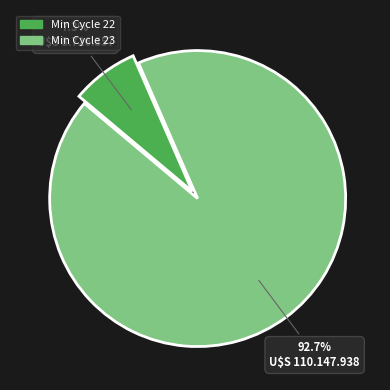

To the nearest percent, what is the average slice percentage?

50%